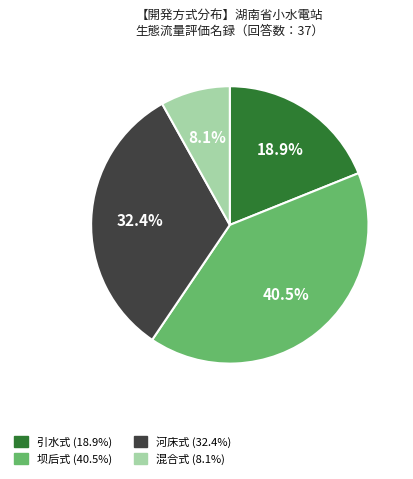

Approximately how many times larger is the value at 混合式 compared to 引水式?

0.4